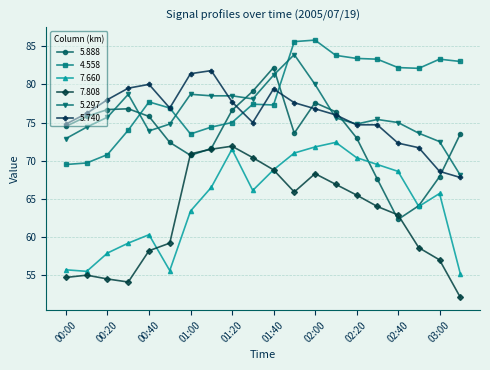

What is the difference between the maximum and minimum values in the 5.888 series?

19.9